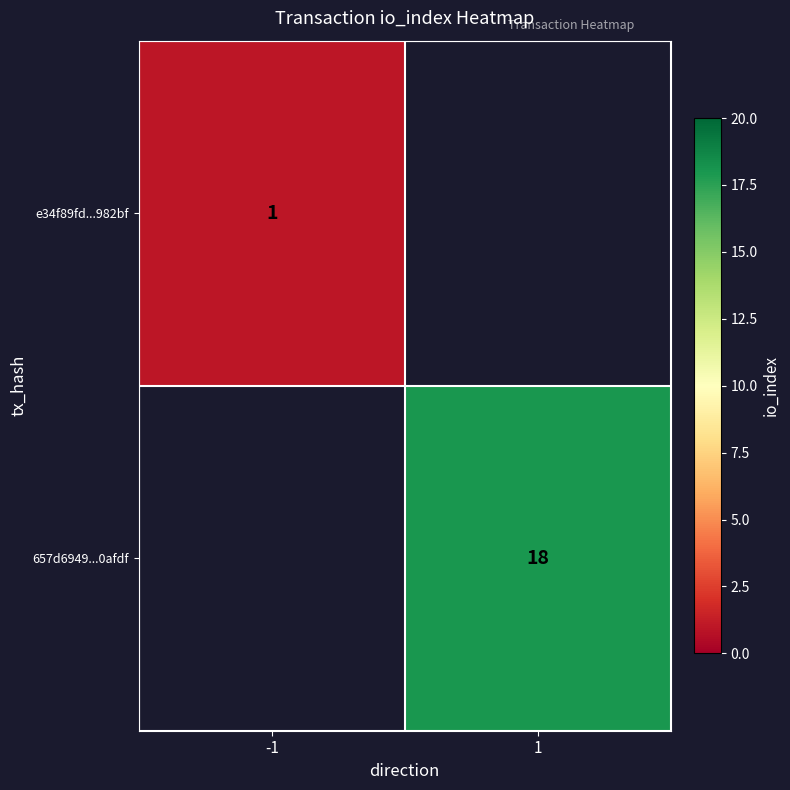

Is it true that e34f89fd...982bf equals 1 at -1?

True